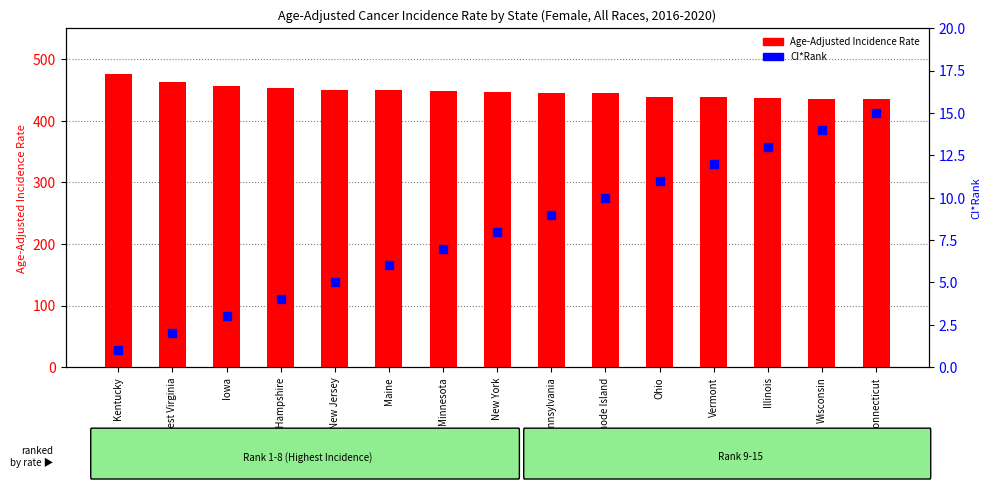

What are all the series names shown in the legend?

Age-Adjusted Incidence Rate, CI*Rank